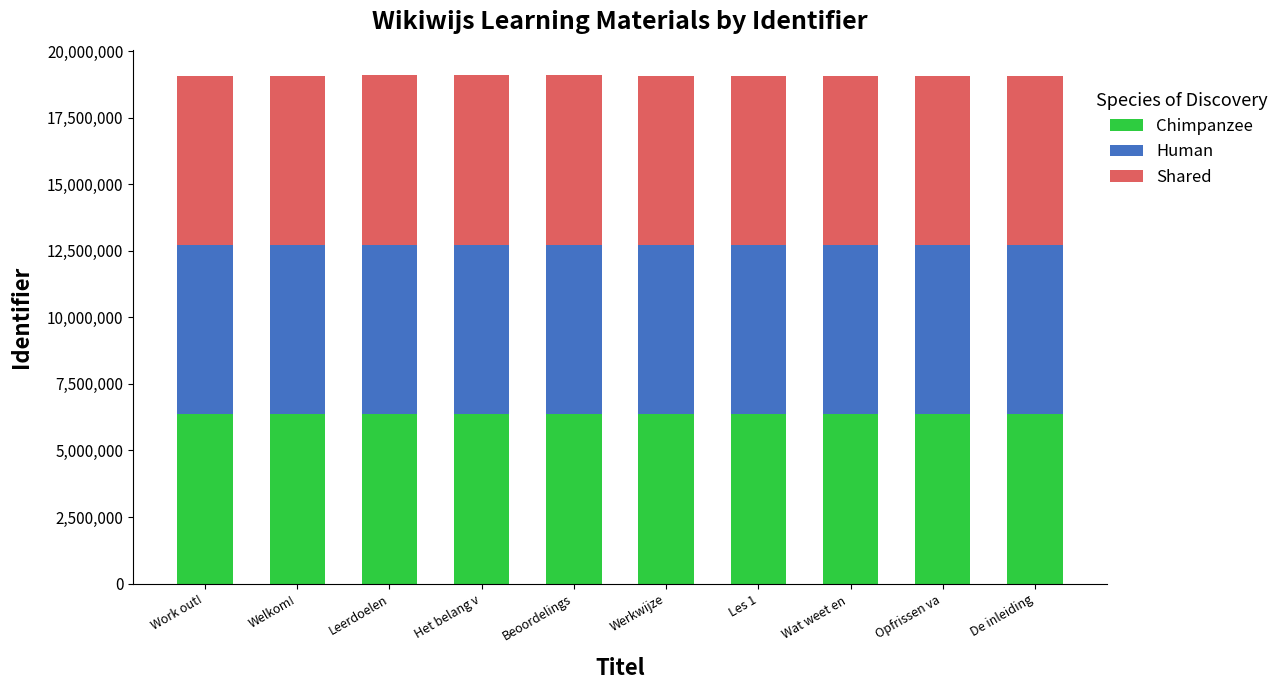

What is the average value of the Chimpanzee series?

6356550